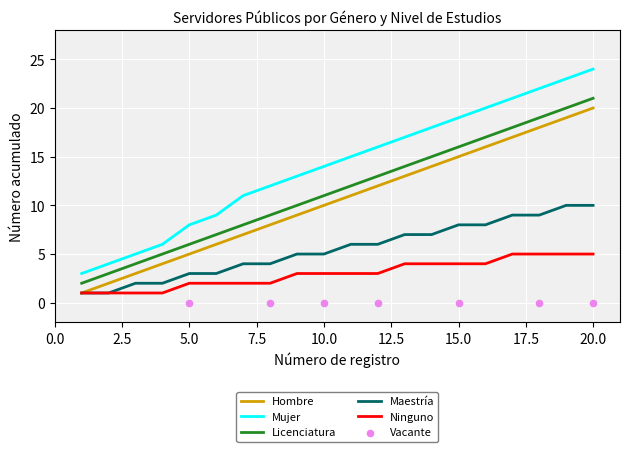

Is the value of Hombre at 14 greater than the value of Mujer at 1?

Yes